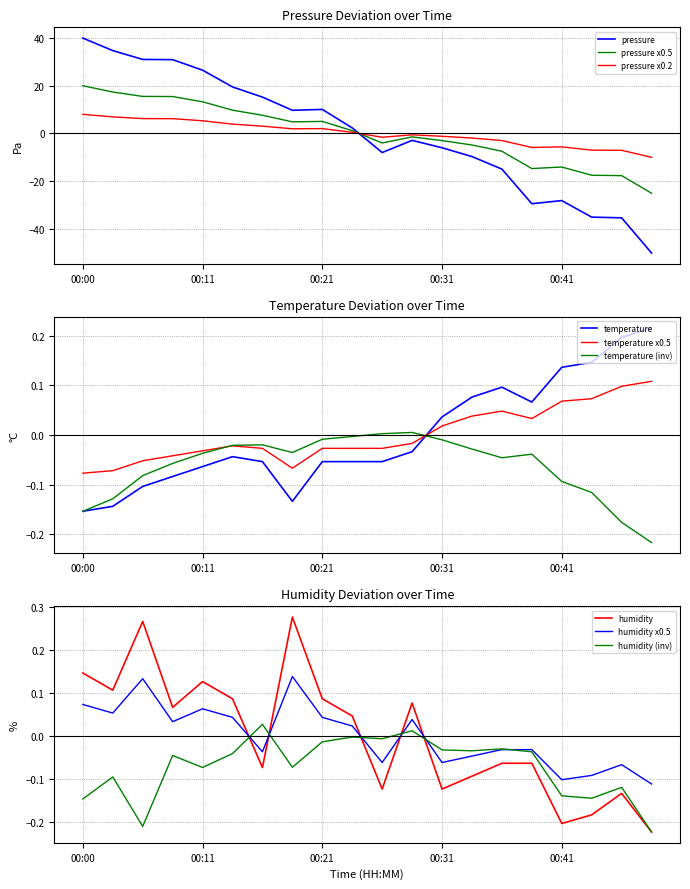

At which category is the sum across all series the highest?

00:00